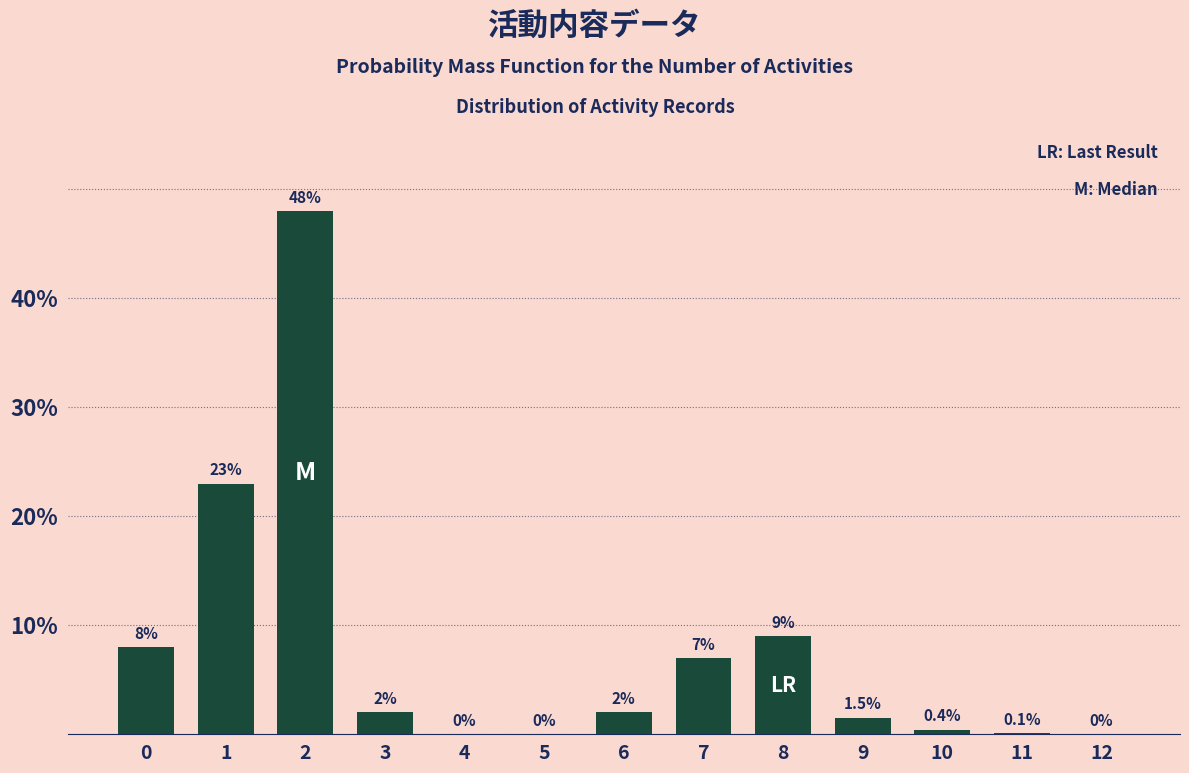

Reading left to right, list all the values displayed in this chart.

0=8.0	1=23.0	2=48.0	3=2.0	4=0.0	5=0.0	6=2.0	7=7.0	8=9.0	9=1.5	10=0.4	11=0.1	12=0.0